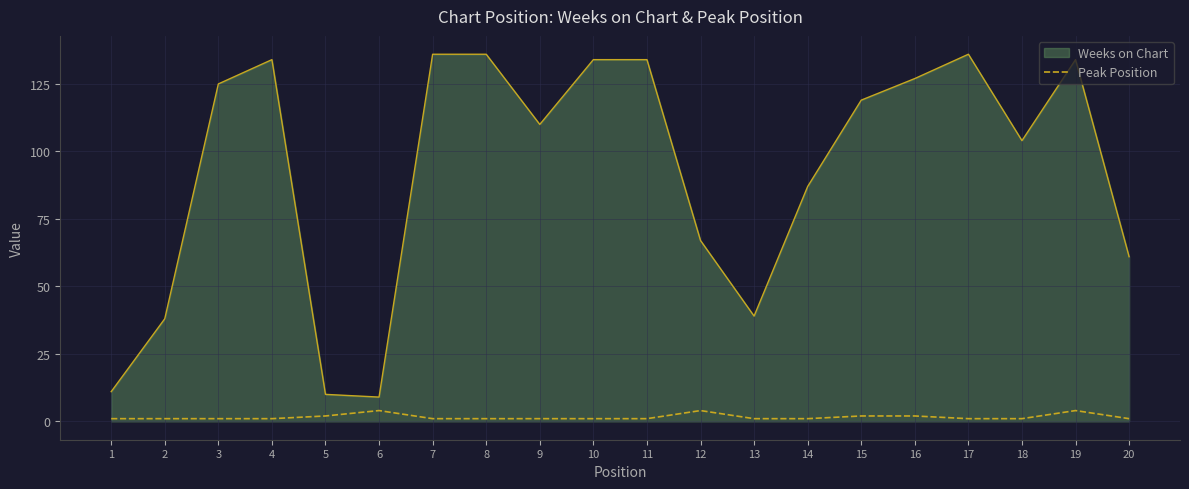

What is the maximum value shown in the chart?

136